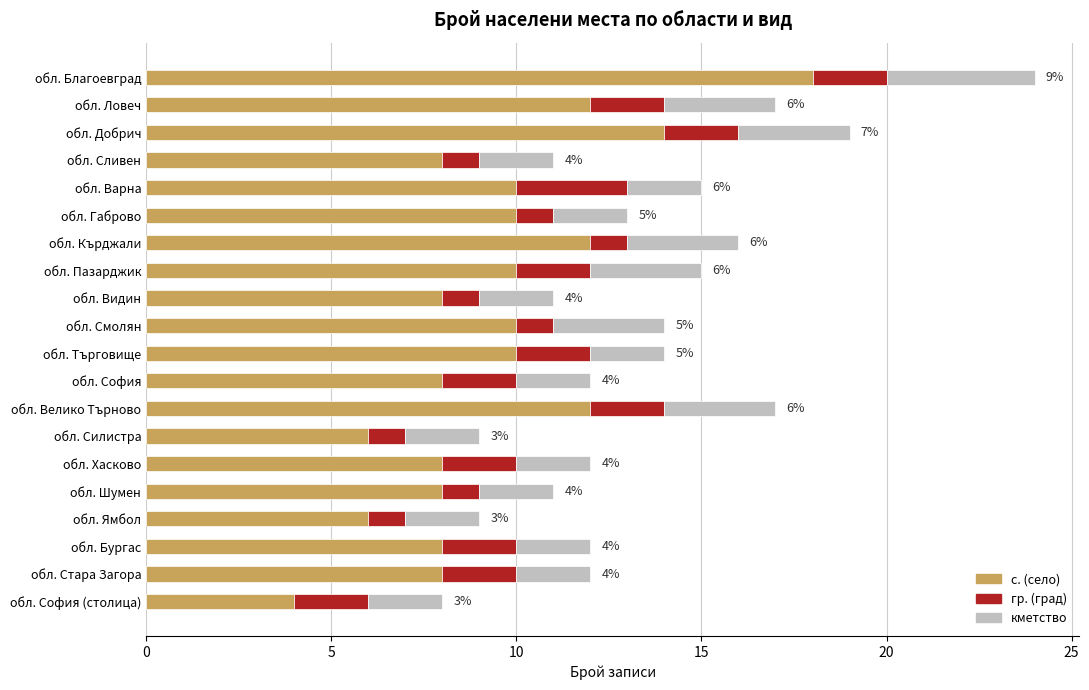

At which label does с. (село) reach its peak?

обл. Благоевград